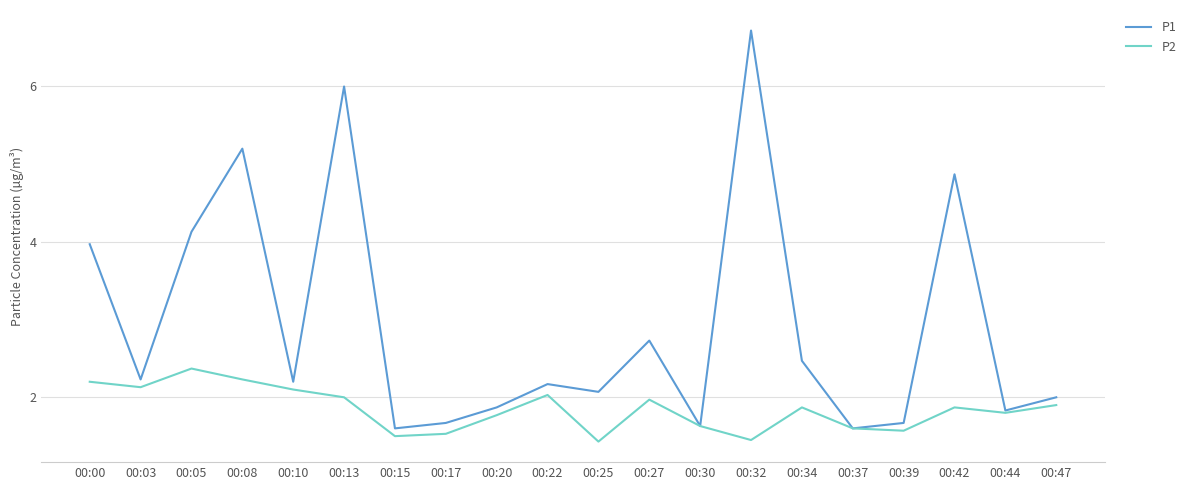

What is the total value across all series at 00:34?

4.3